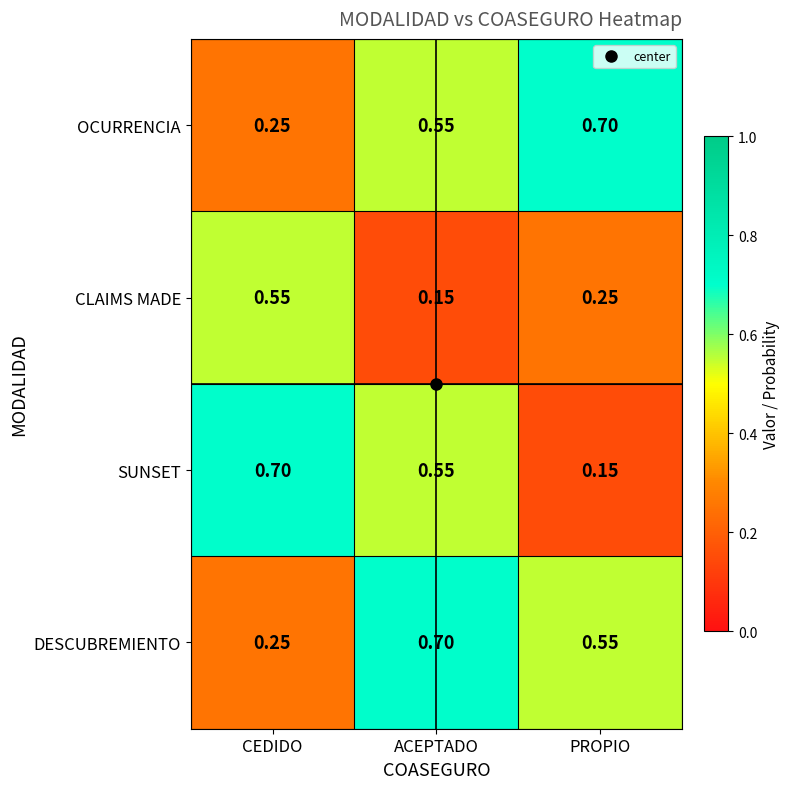

At which label does CLAIMS MADE reach its peak?

CEDIDO